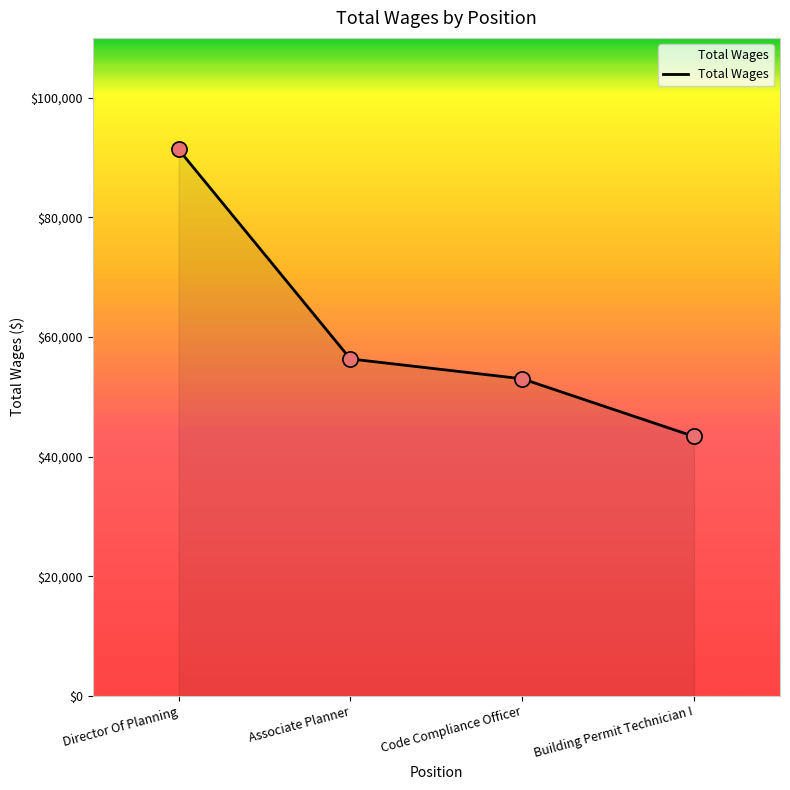

What is the change in value from Associate Planner to Code Compliance Officer?

-3318